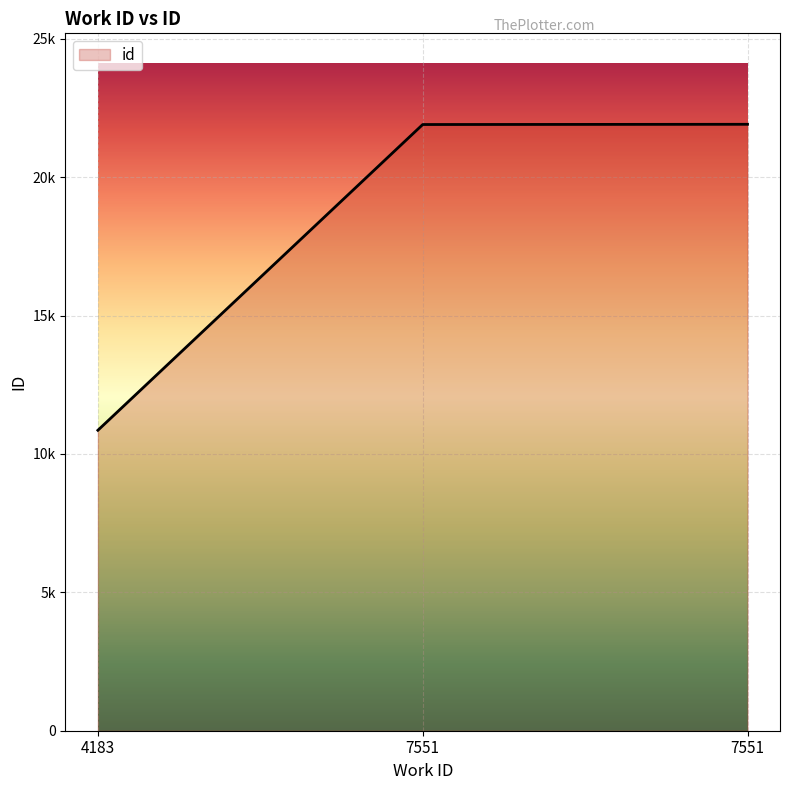

Reading left to right, transcribe all the data shown in this chart.

10854	21900	21908